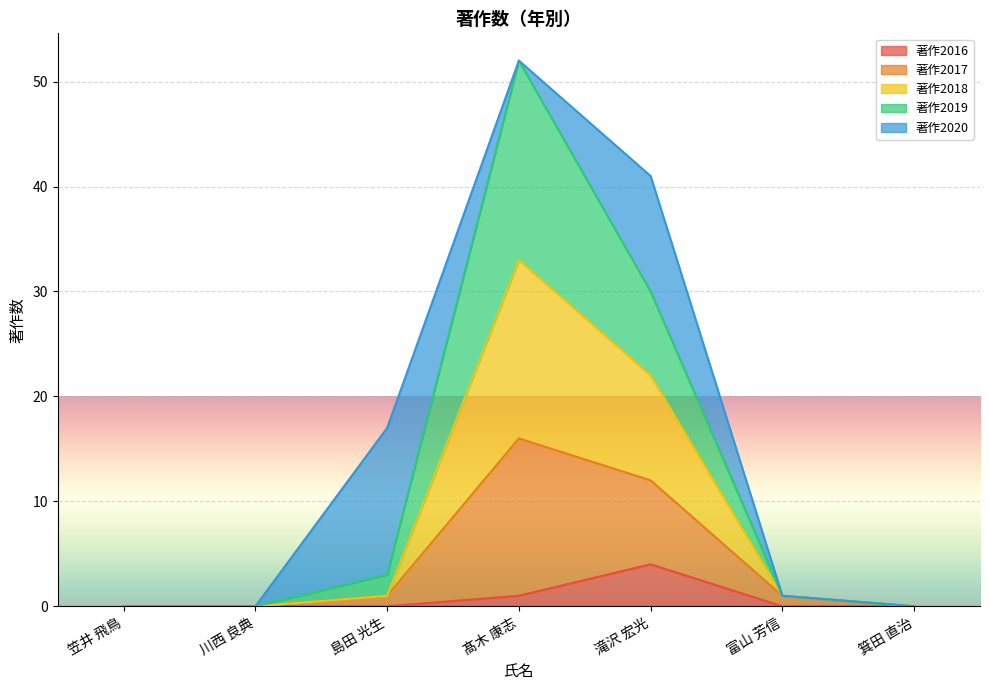

The value of 著作2017 at 笠井 飛鳥 is -23. True or false?

False